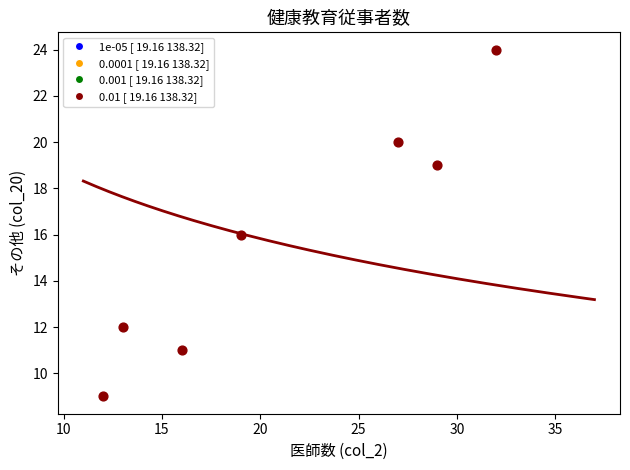

What is the range of X values (max minus min)?

20